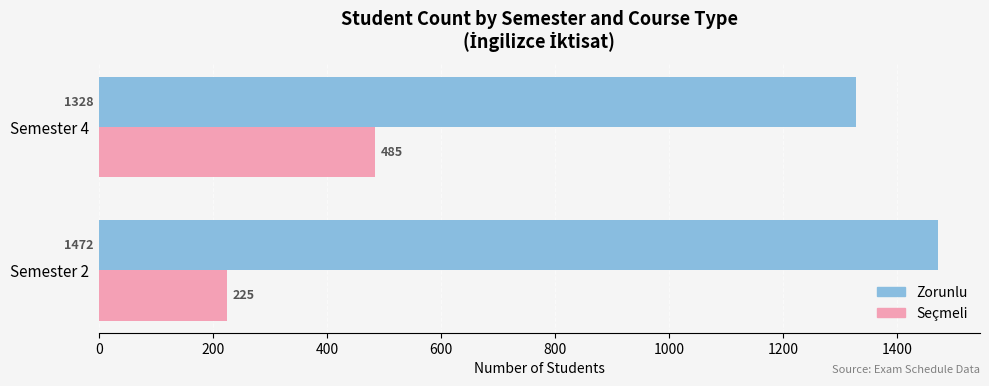

Which series has the largest total across all categories?

Zorunlu